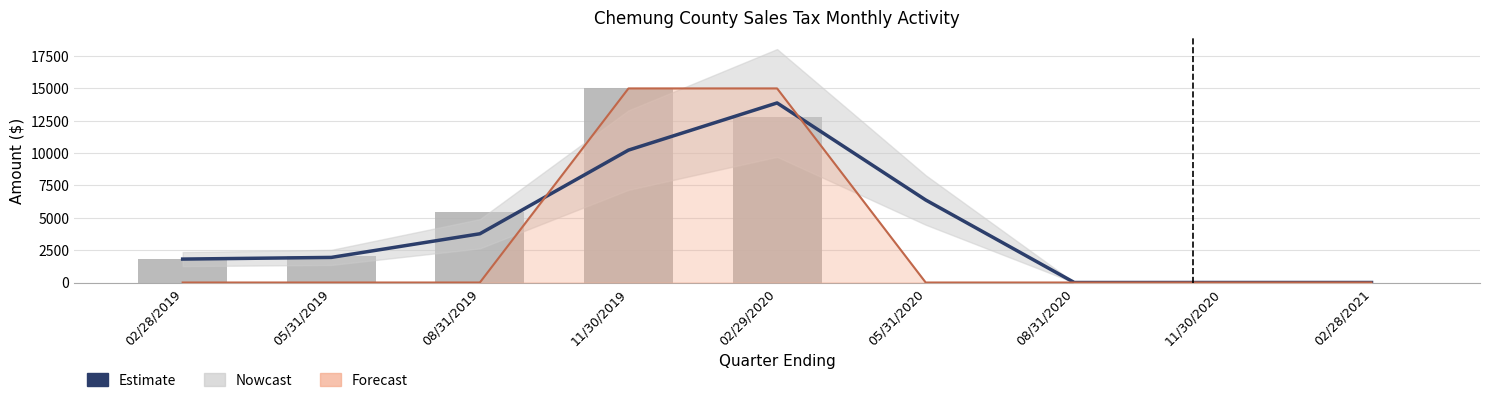

What is the value of the Nowcast bar at the 4th from the left?

10232.1